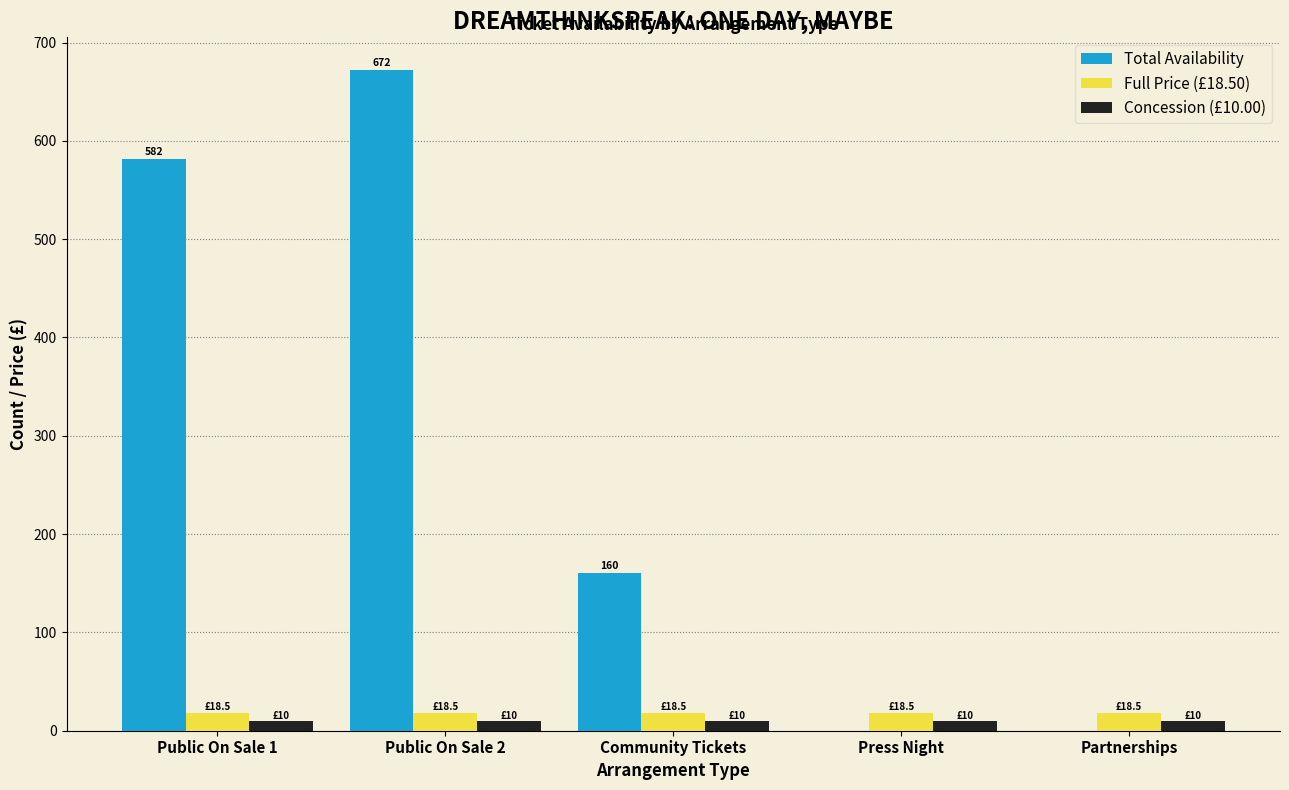

What is the total value across all series at Public On Sale 2?

700.5